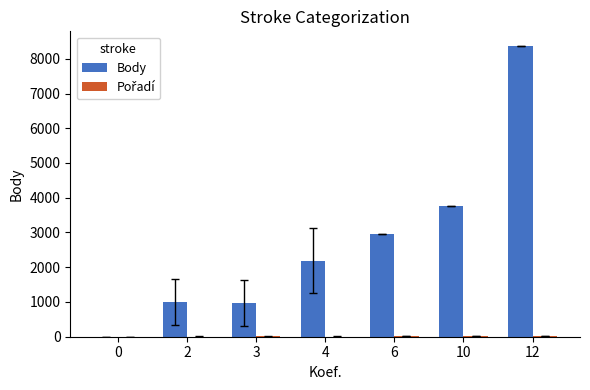

What is the maximum value for Body?

8371.0